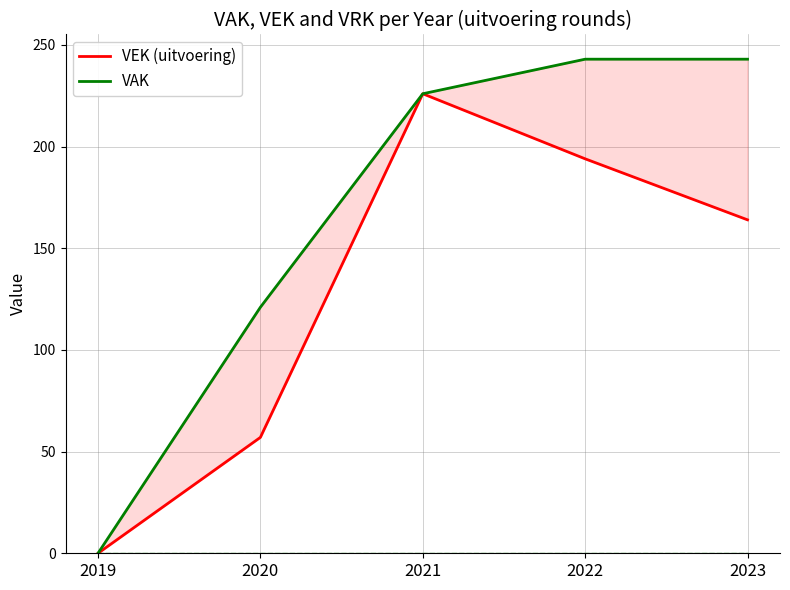

Which series has the widest spread of values?

VAK